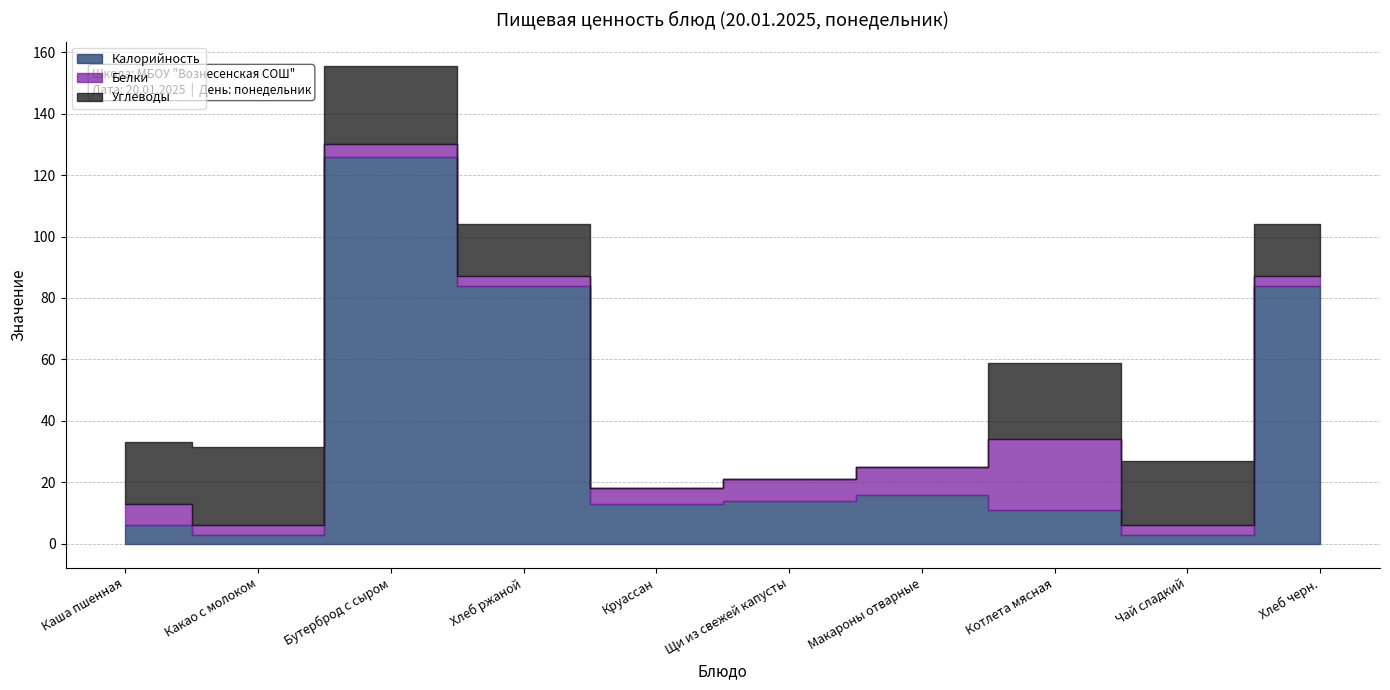

True or false: Калорийность has a value of 84.0 at Хлеб черн..

True